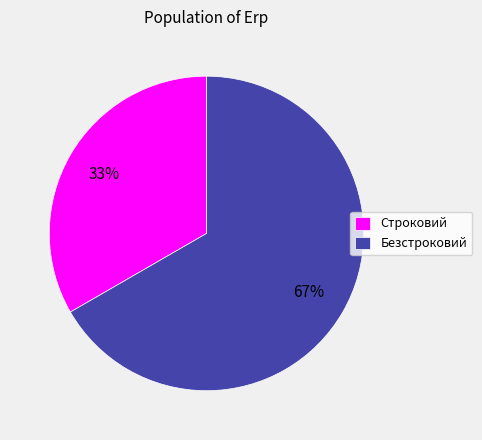

What percentage is the Строковий slice, to the nearest percent?

33%